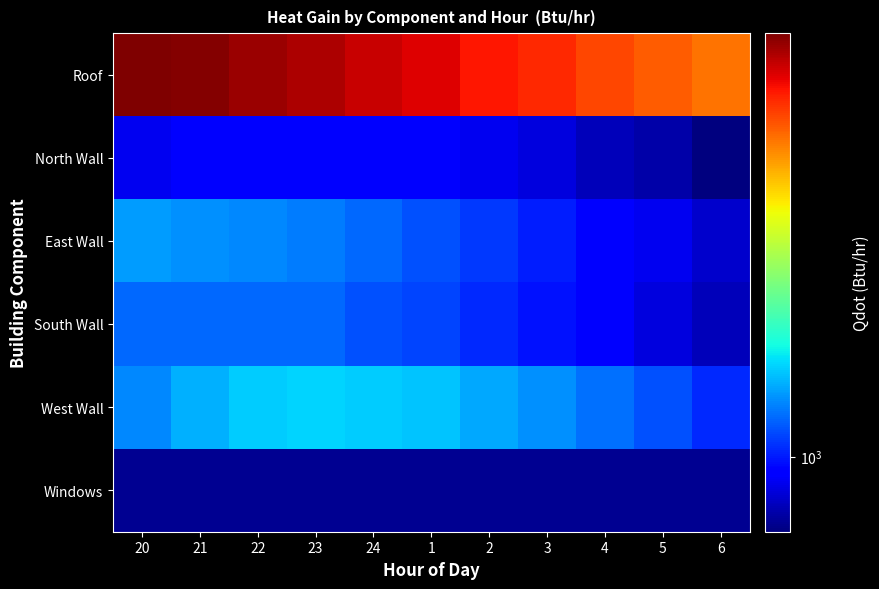

Rank the series at 24 from lowest to highest value.

Windows, North Wall, South Wall, East Wall, West Wall, Roof